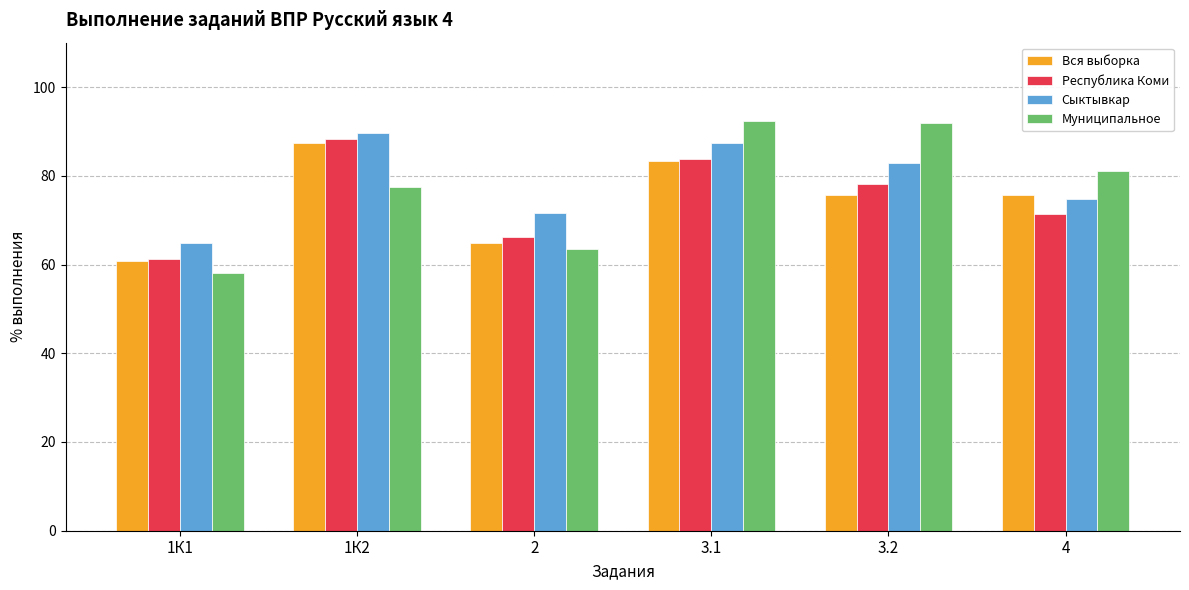

What is the label of the 5th bar from the left?

3.2